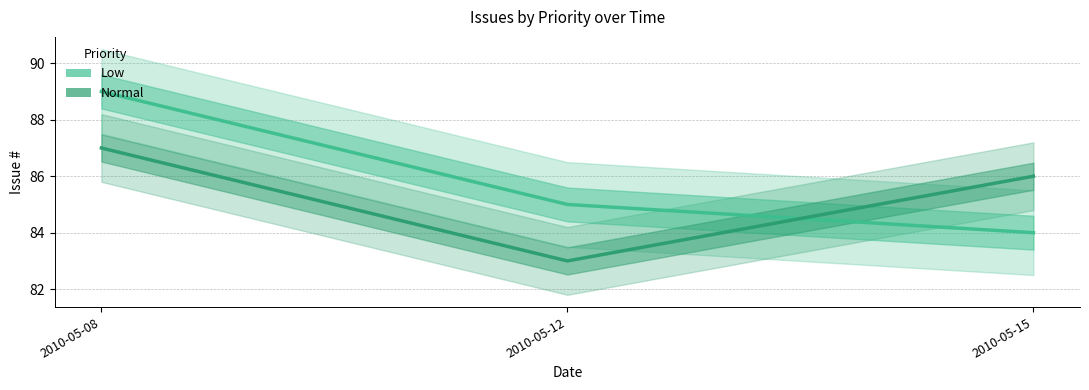

Which series has the largest total across all categories?

Low